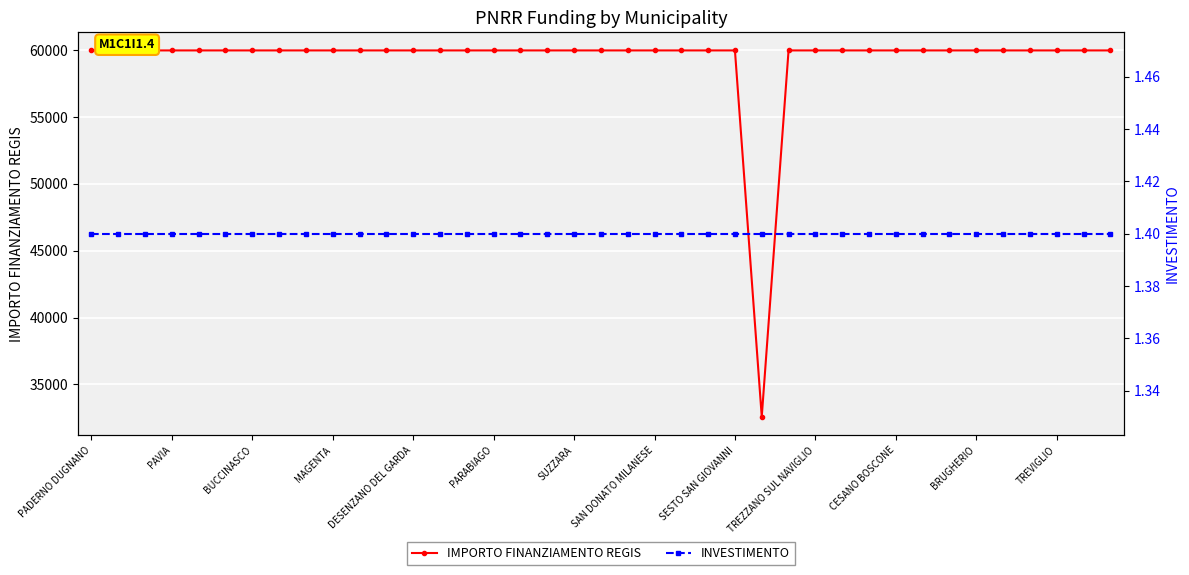

At which category is the sum across all series the highest?

PADERNO DUGNANO